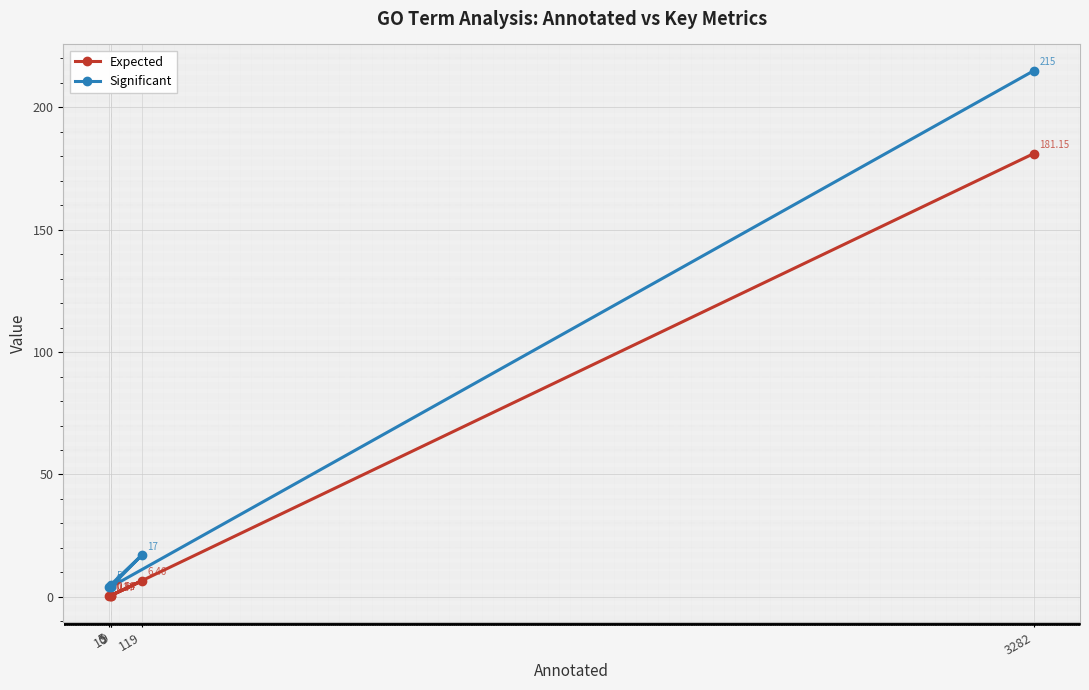

Is this an area chart (filled region under the line)?

No